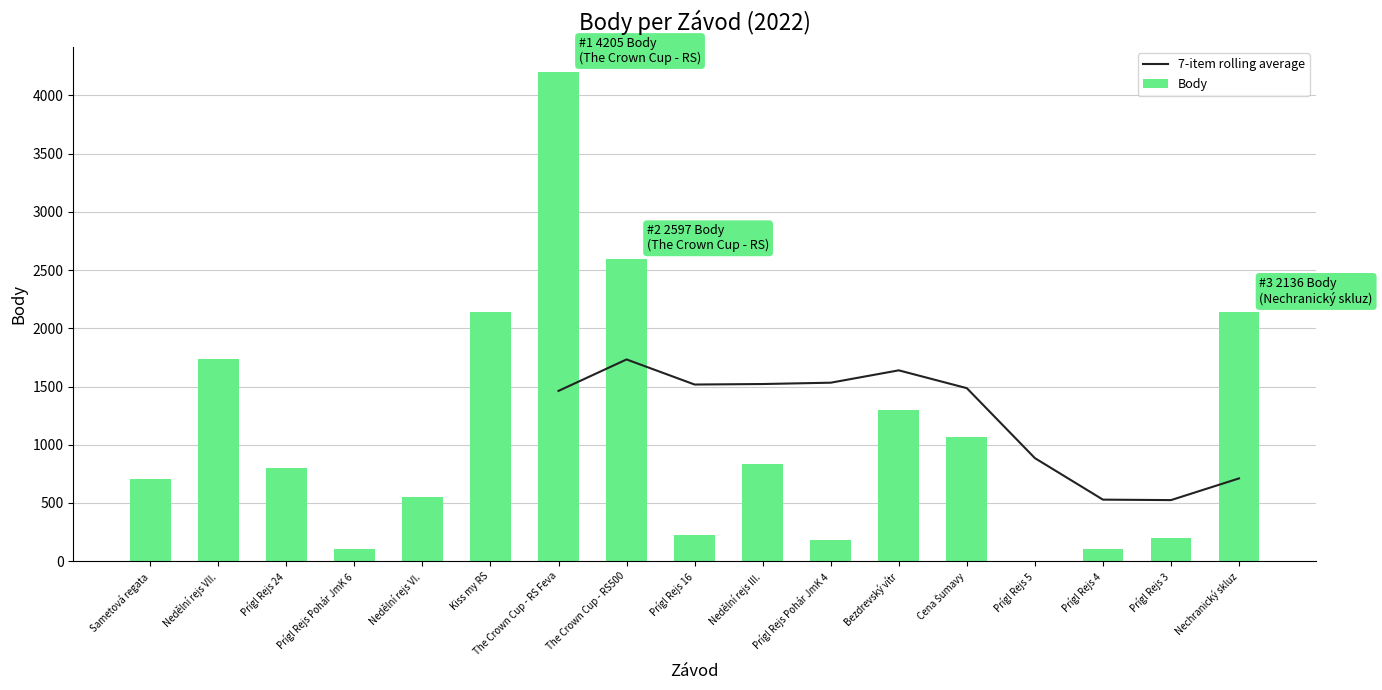

Reading left to right, transcribe all the data shown in this chart.

Sametová regata=707	Nedělní rejs VII.=1734	Prígl Rejs 24=800	Prígl Rejs Pohár JmK 6=101	Nedělní rejs VI.=554	Kiss my RS=2136	The Crown Cup - RS Feva=4205	The Crown Cup - RS500=2597	Prígl Rejs 16=226	Nedělní rejs III.=831	Prígl Rejs Pohár JmK 4=180	Bezdrevský vítr=1297	Cena Šumavy=1065	Prígl Rejs 5=0	Prígl Rejs 4=101	Prígl Rejs 3=198	Nechranický skluz=2136